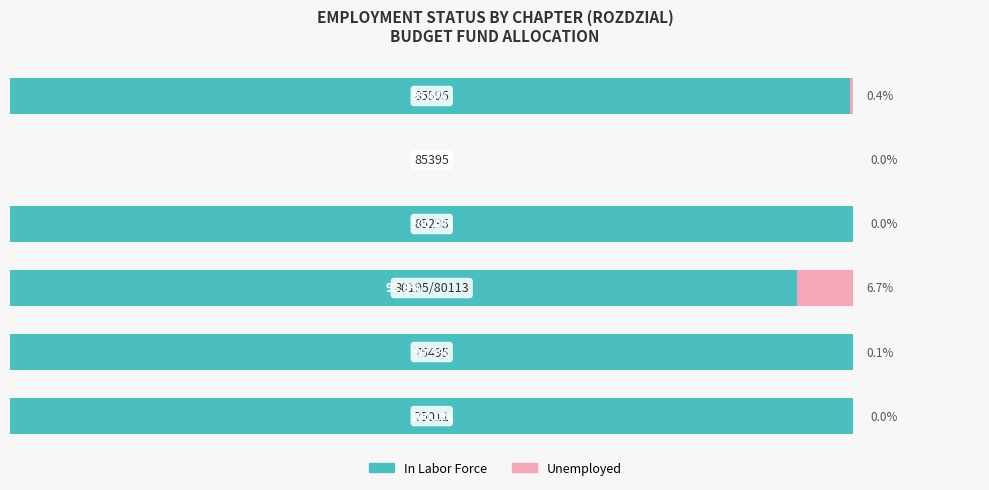

What are all the series names shown in the legend?

In Labor Force, Unemployed